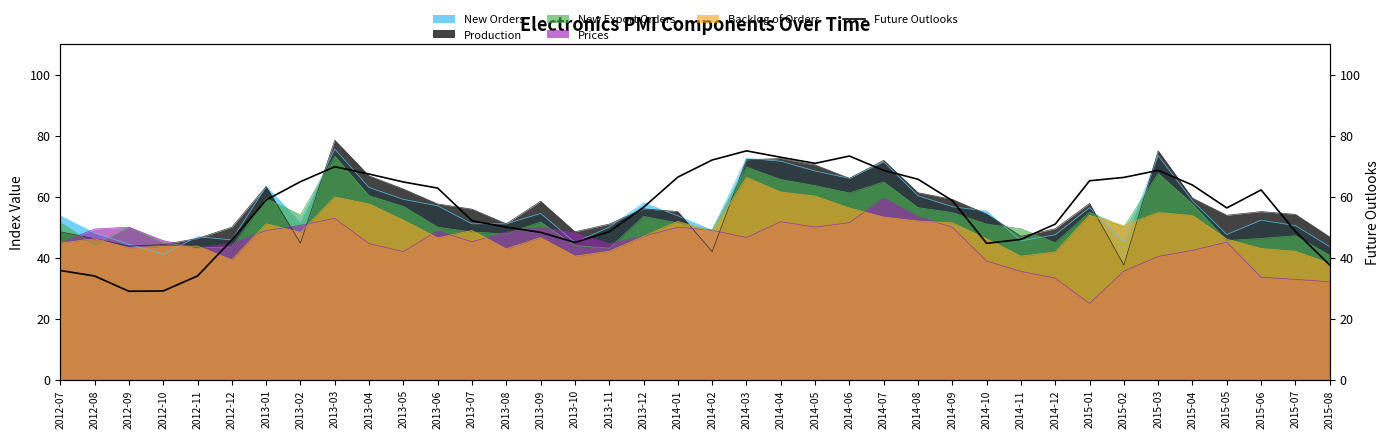

The value at 2012-08 is 56.2. True or false?

False